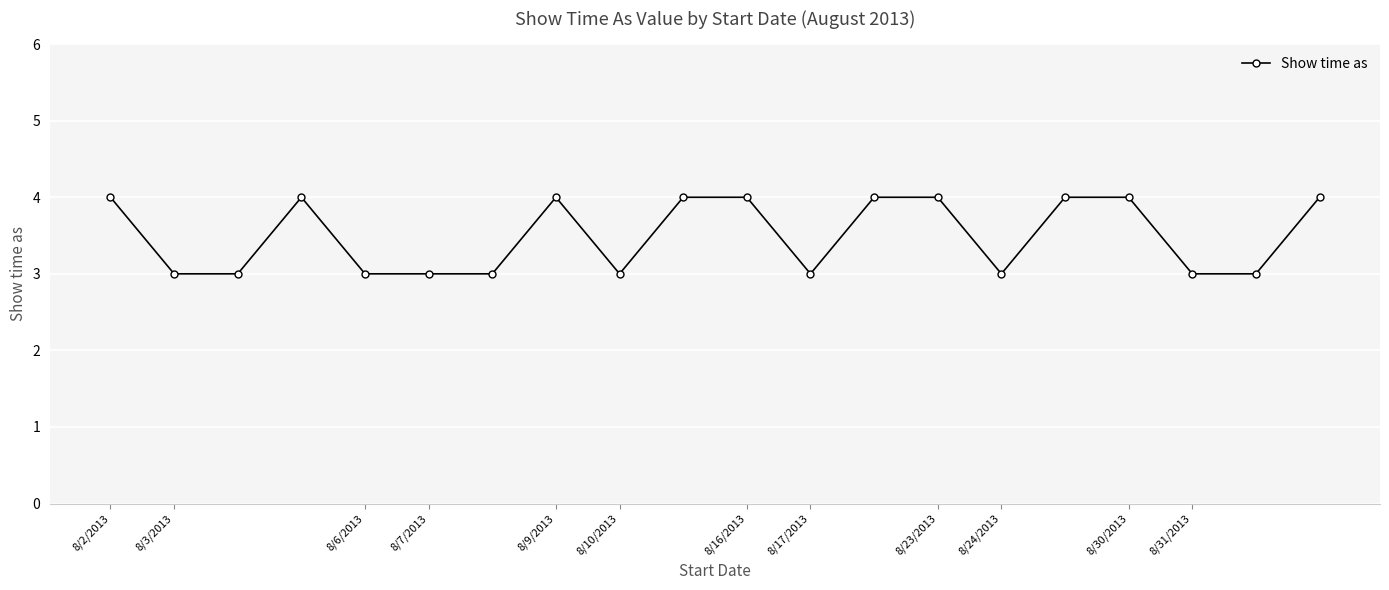

Count the number of data series in this chart.

1